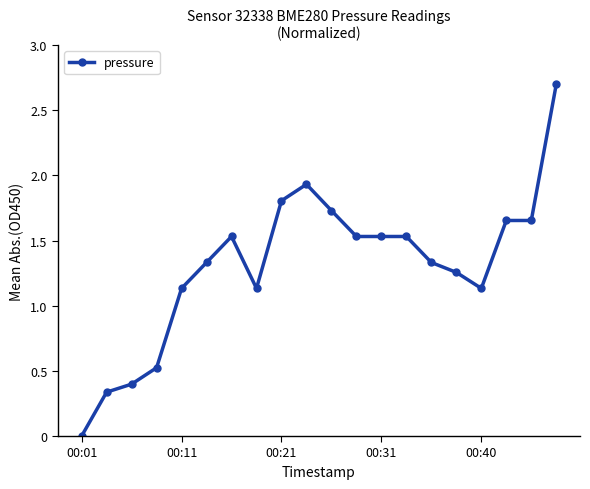

What is the sum of all values?

26.2